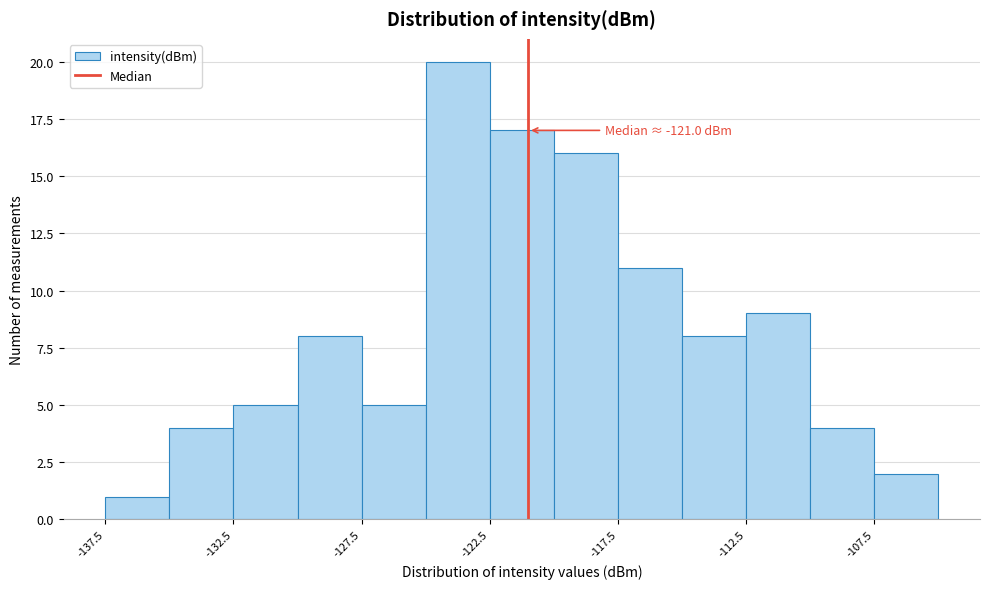

Over which range of the x-axis is the bar tallest?

-125.0 to -122.5